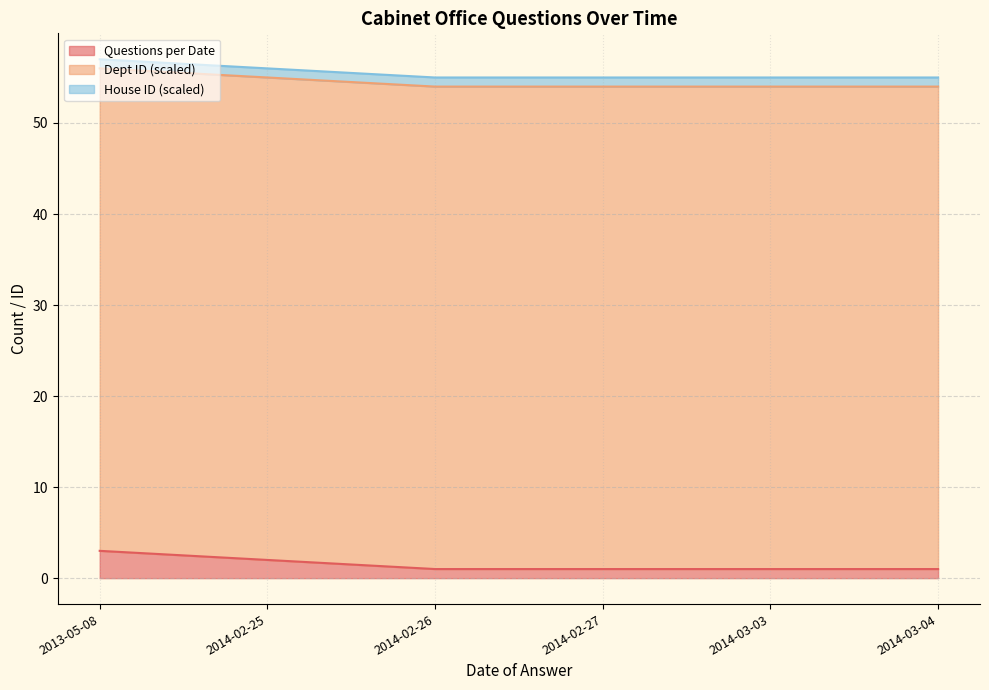

True or false: Questions per Date has more than 2 interior local peaks.

False